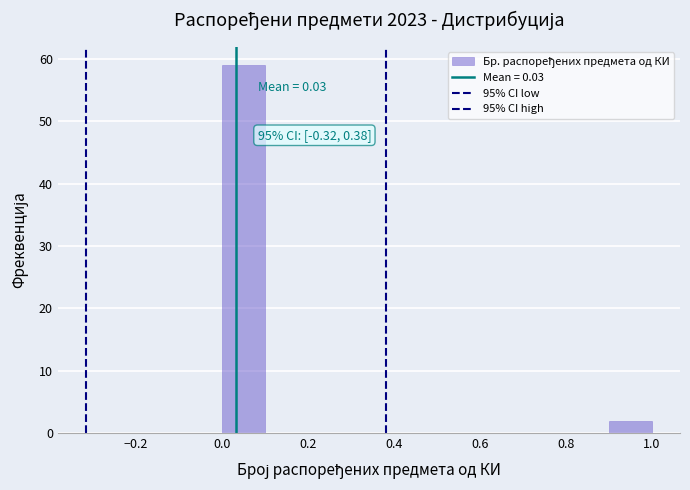

Which range on the x-axis has the tallest bar?

0.0 to 0.1